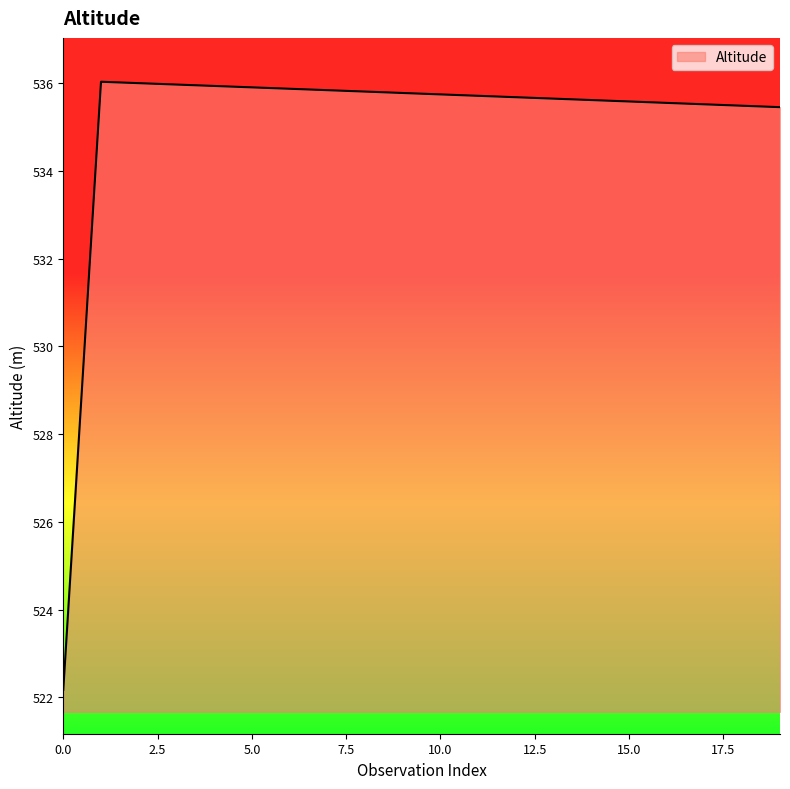

What is the difference between the maximum and minimum values?

13.9